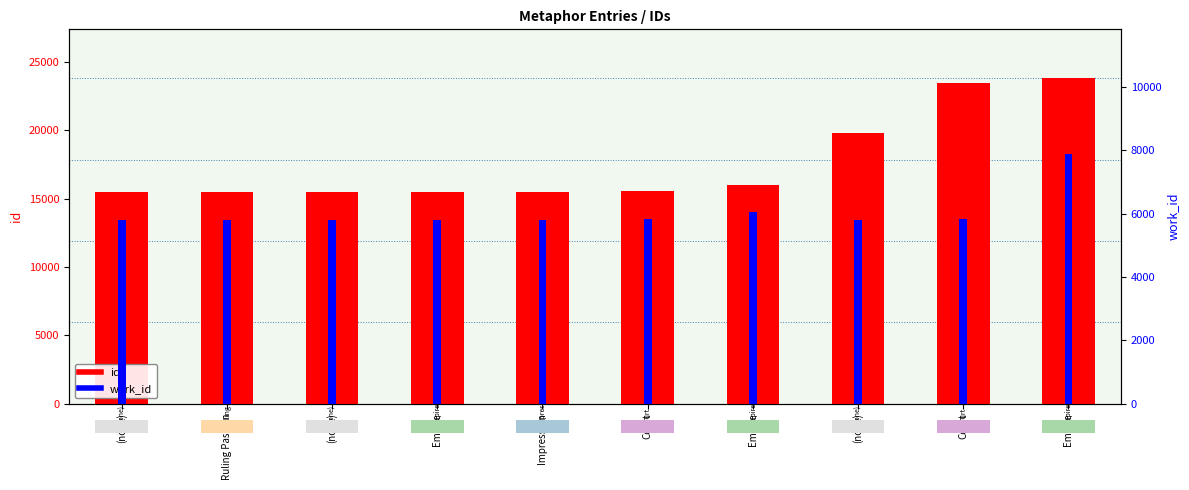

Rank the series at Empire from highest to lowest value.

id, work_id